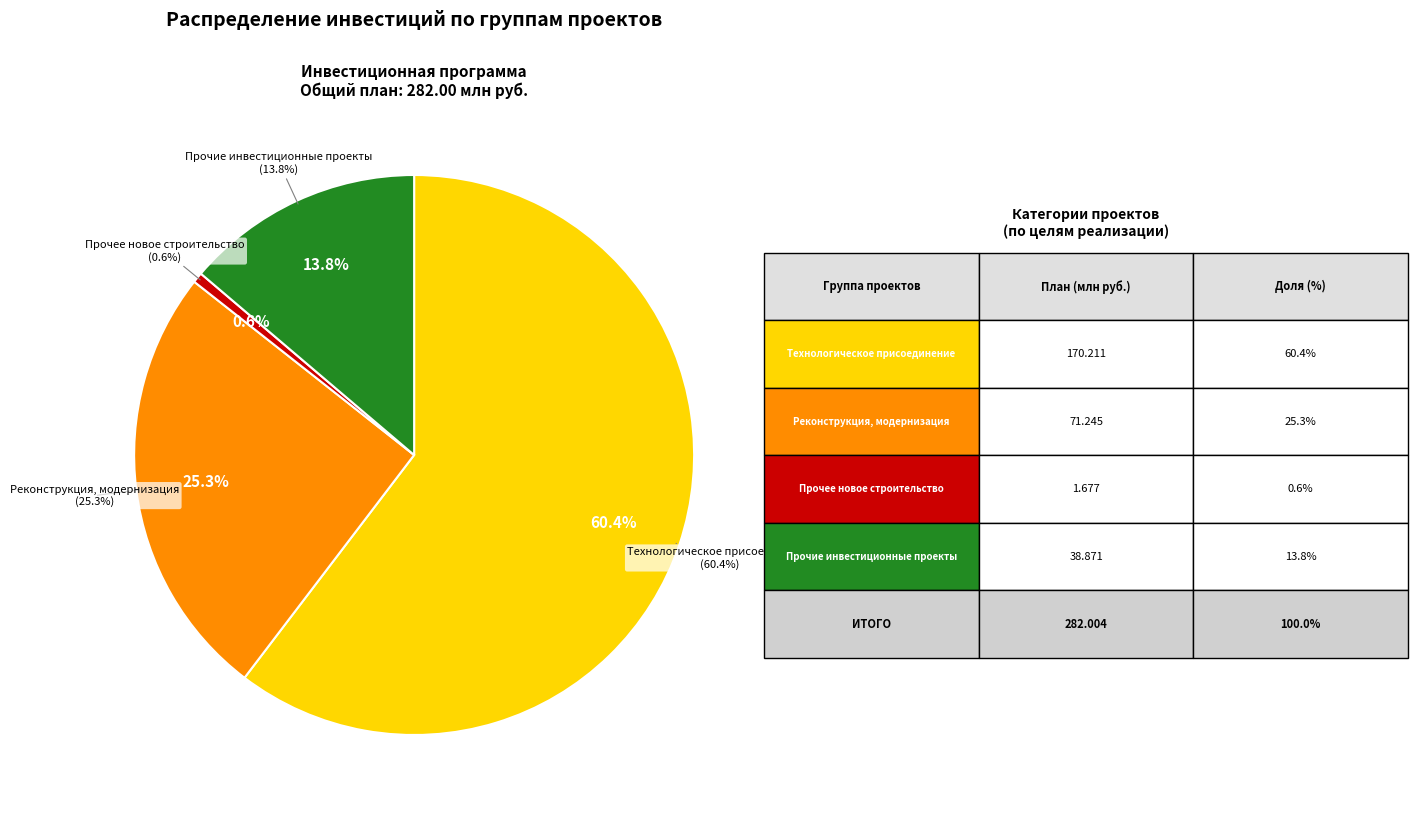

Which slice is the smallest?

Прочее новое строительство